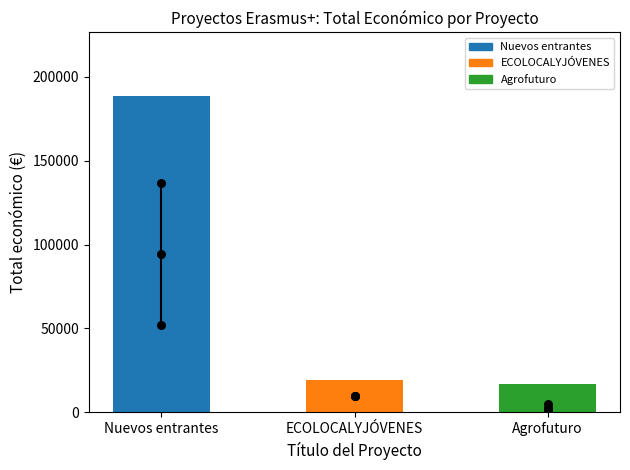

What is the change in value from Nuevos entrantes to ECOLOCALYJÓVENES?

-169612